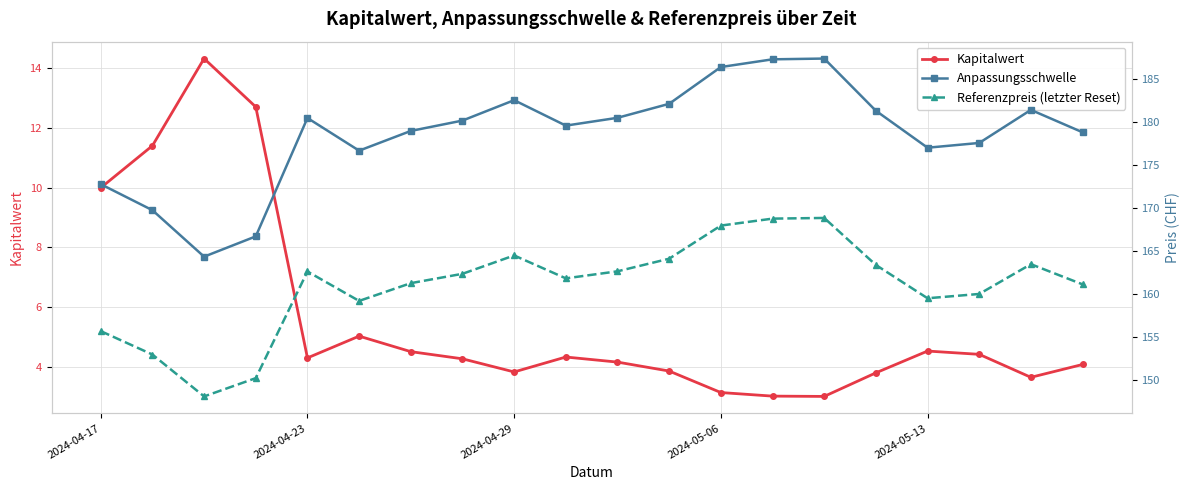

What is the sum of all Referenzpreis (letzter Reset) values?

3218.4